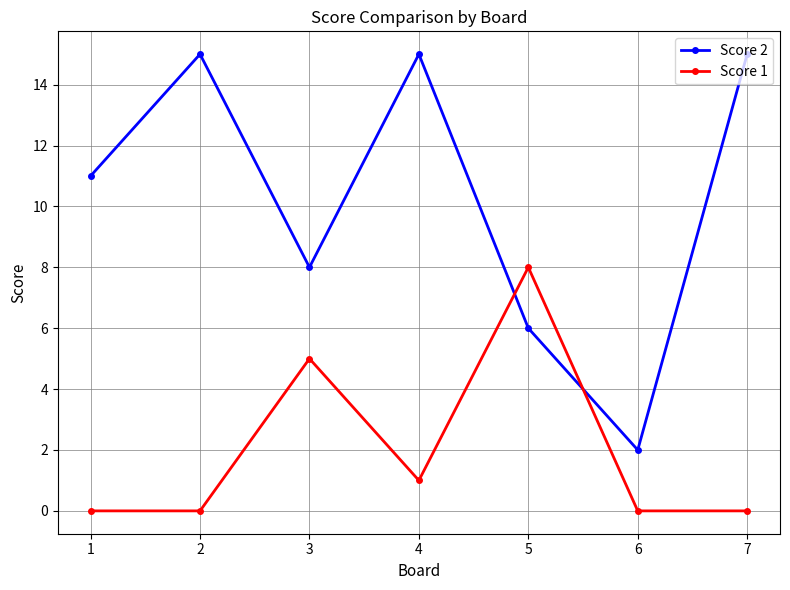

Is it true that Score 2 equals 15 at 2?

True